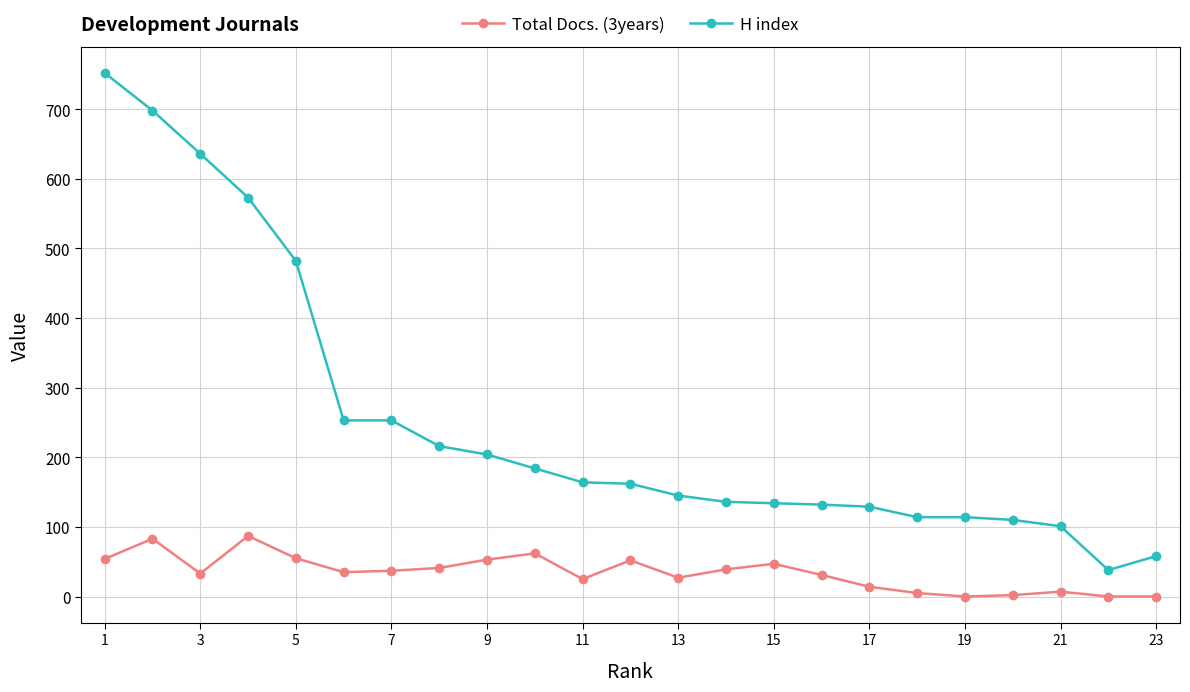

What is the greatest value displayed?

752